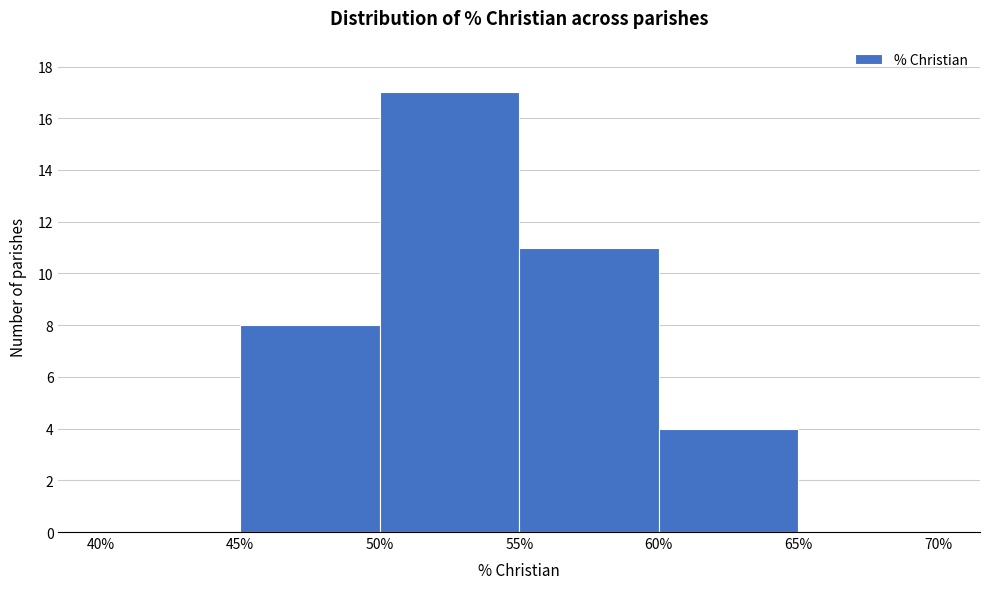

Which range on the x-axis has the tallest bar?

50% to 55%